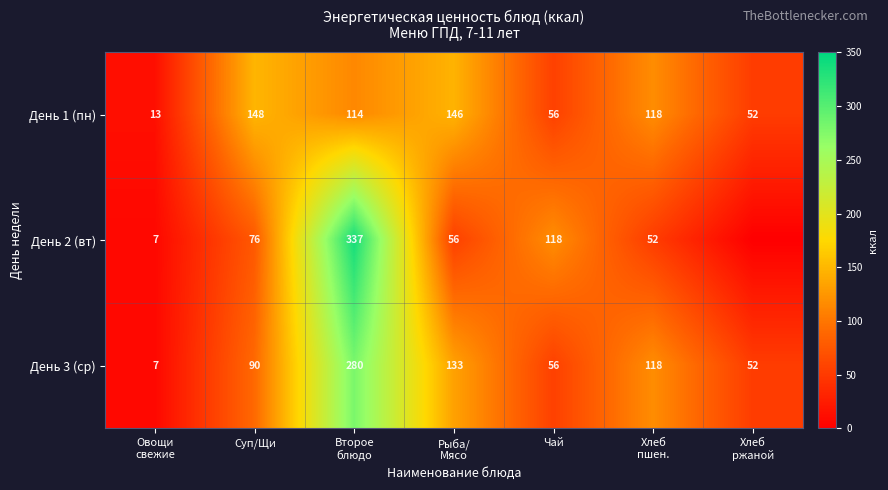

Where does the День 1 (пн) series first go above 114?

Суп/Щи